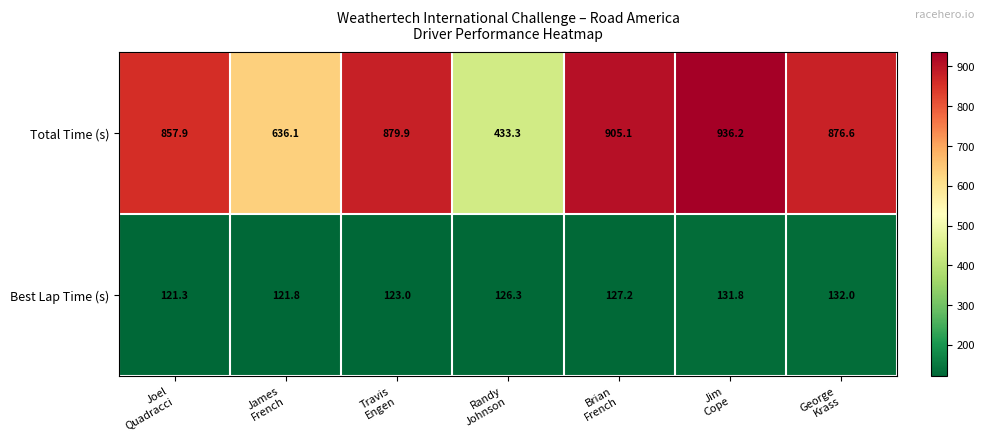

Which series has the widest spread of values?

Total Time (s)